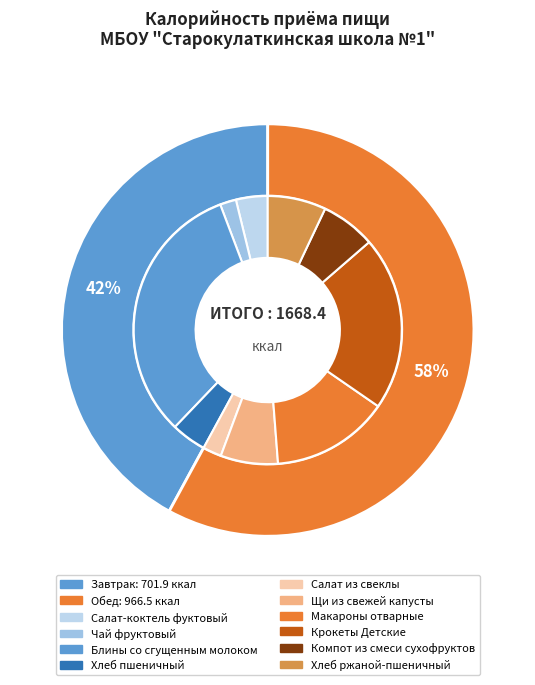

What is the change in value from Завтрак to Обед?

+264.6